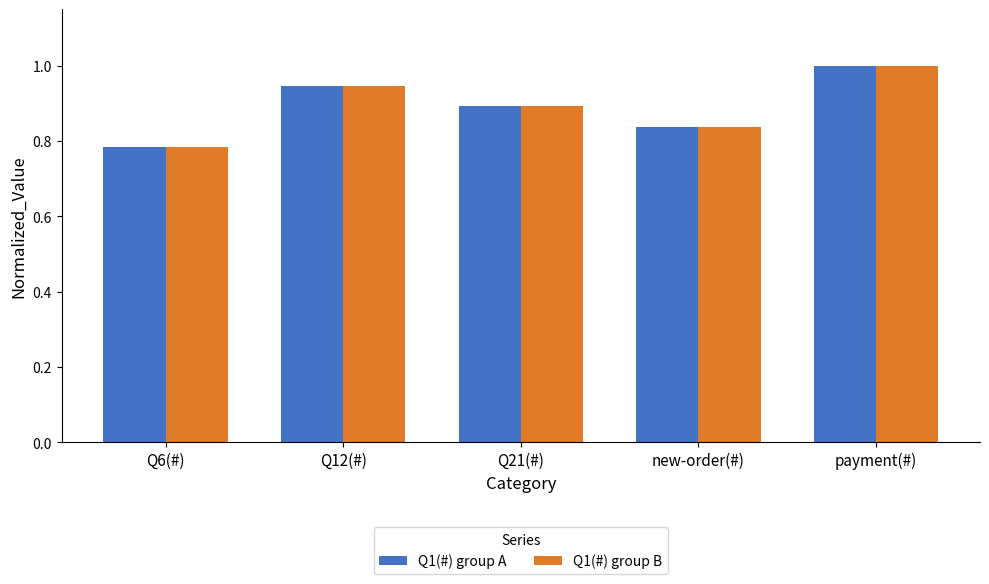

The value of Q1(#) group A at new-order(#) is 0.2. True or false?

False